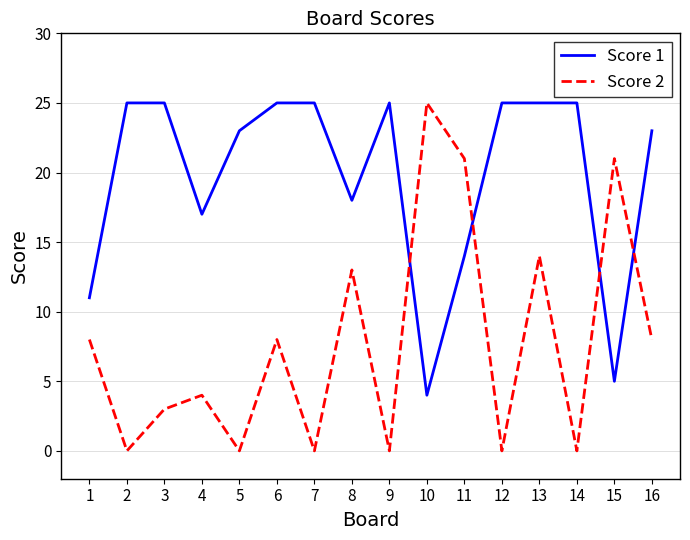

True or false: Score 1 and Score 2 intersect in this chart.

True